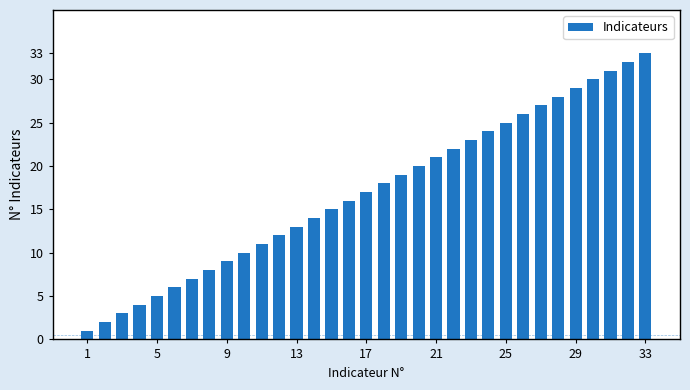

What is the difference between the second highest and second lowest values?

30